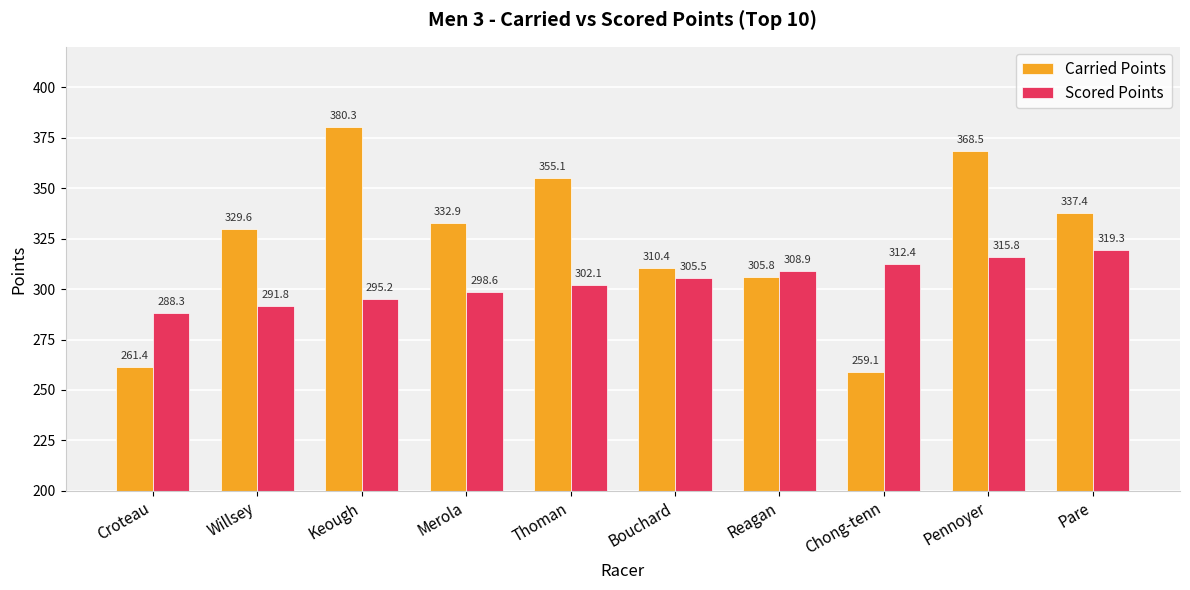

What is the difference between the second highest and minimum values in the Carried Points series?

109.5